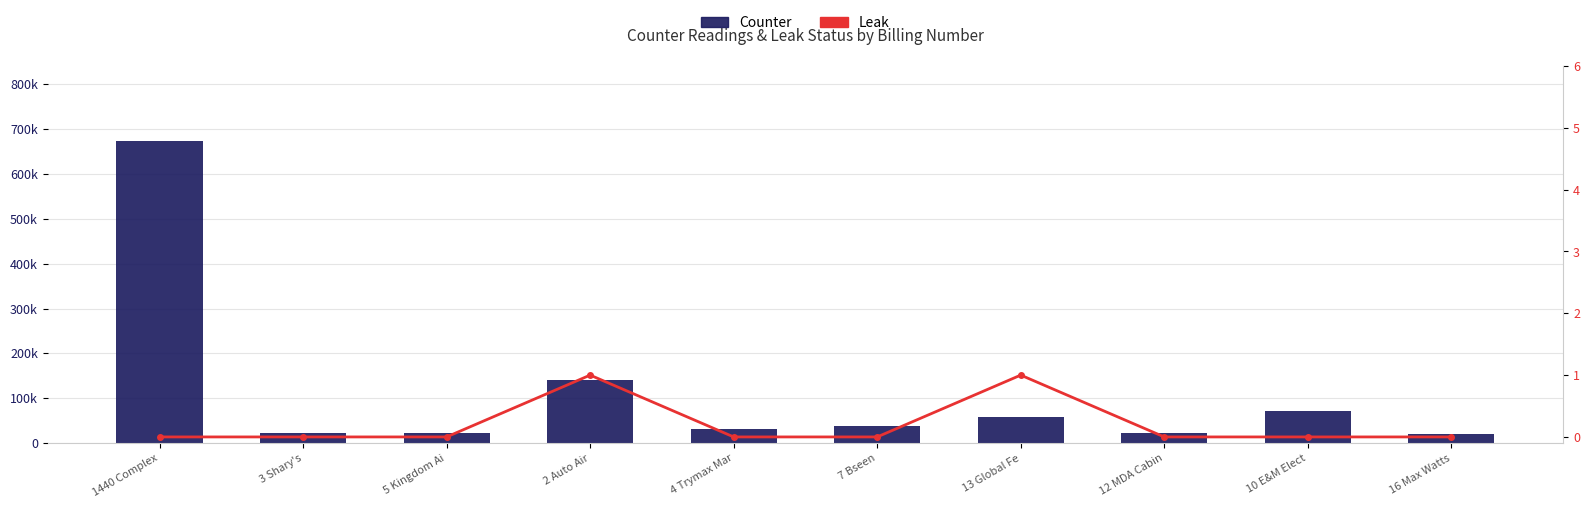

Which series has the largest range (max minus min)?

Counter